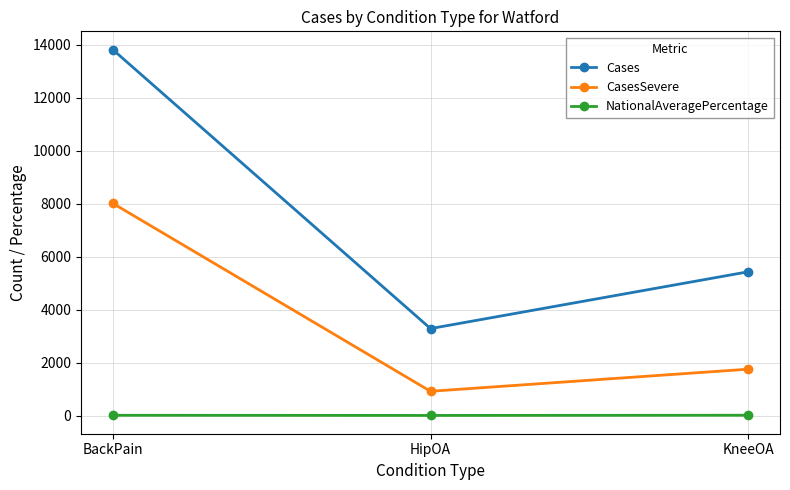

What is the greatest value displayed?

13818.0